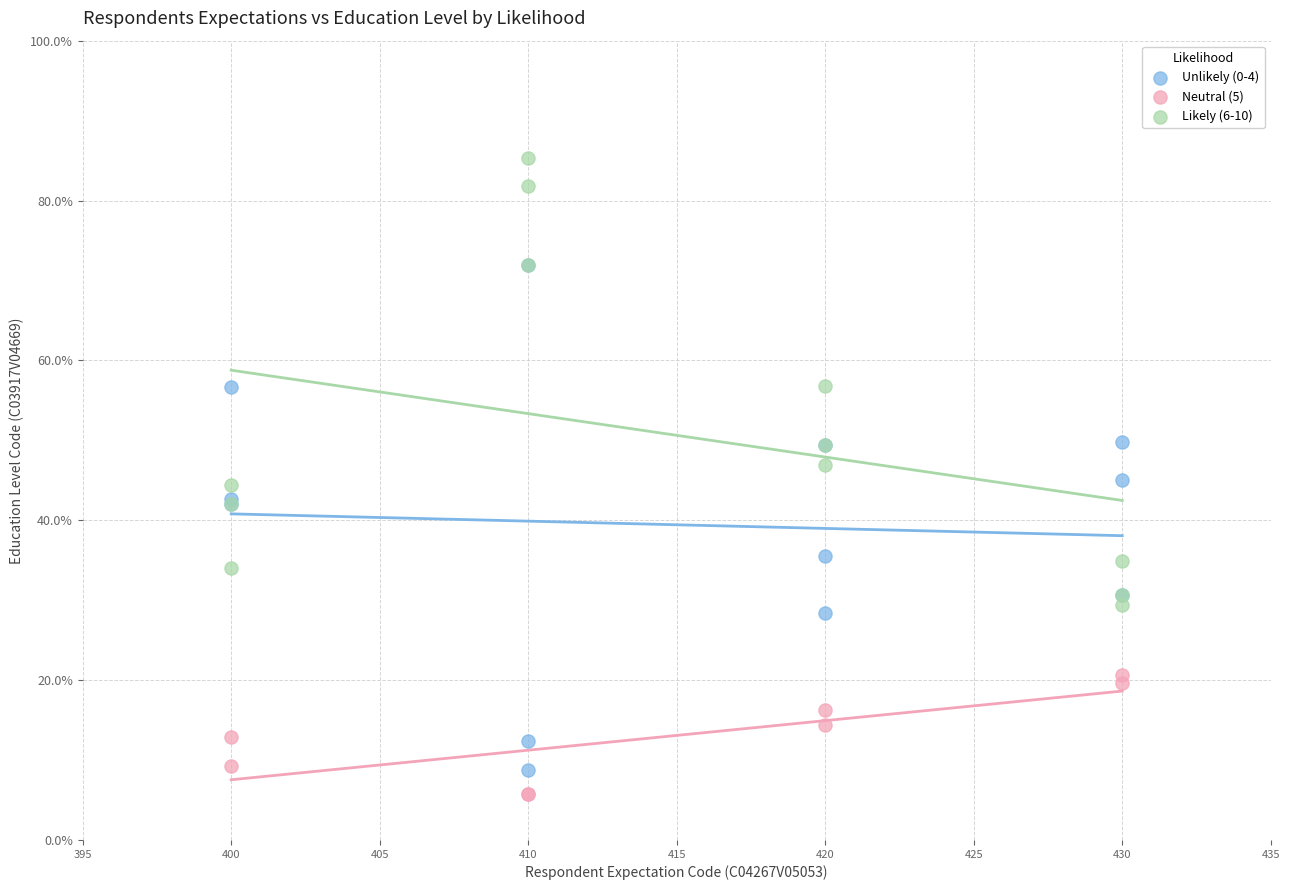

Which series reaches the maximum Y coordinate?

Likely (6-10)